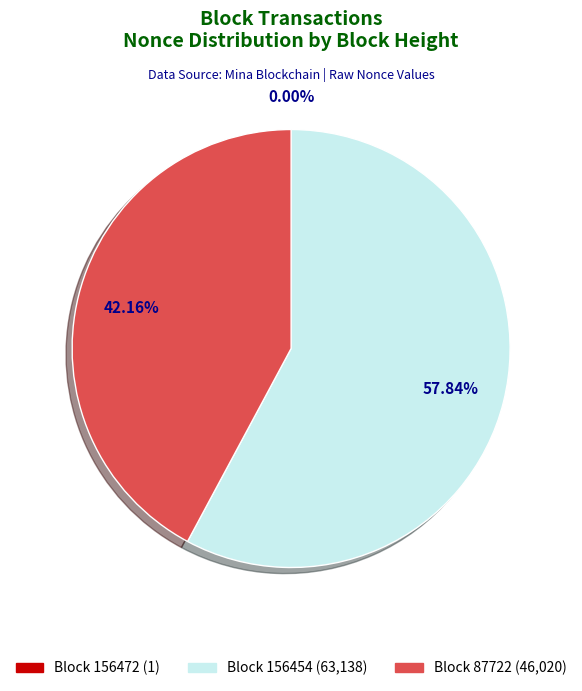

Is there a majority slice in this chart?

Yes